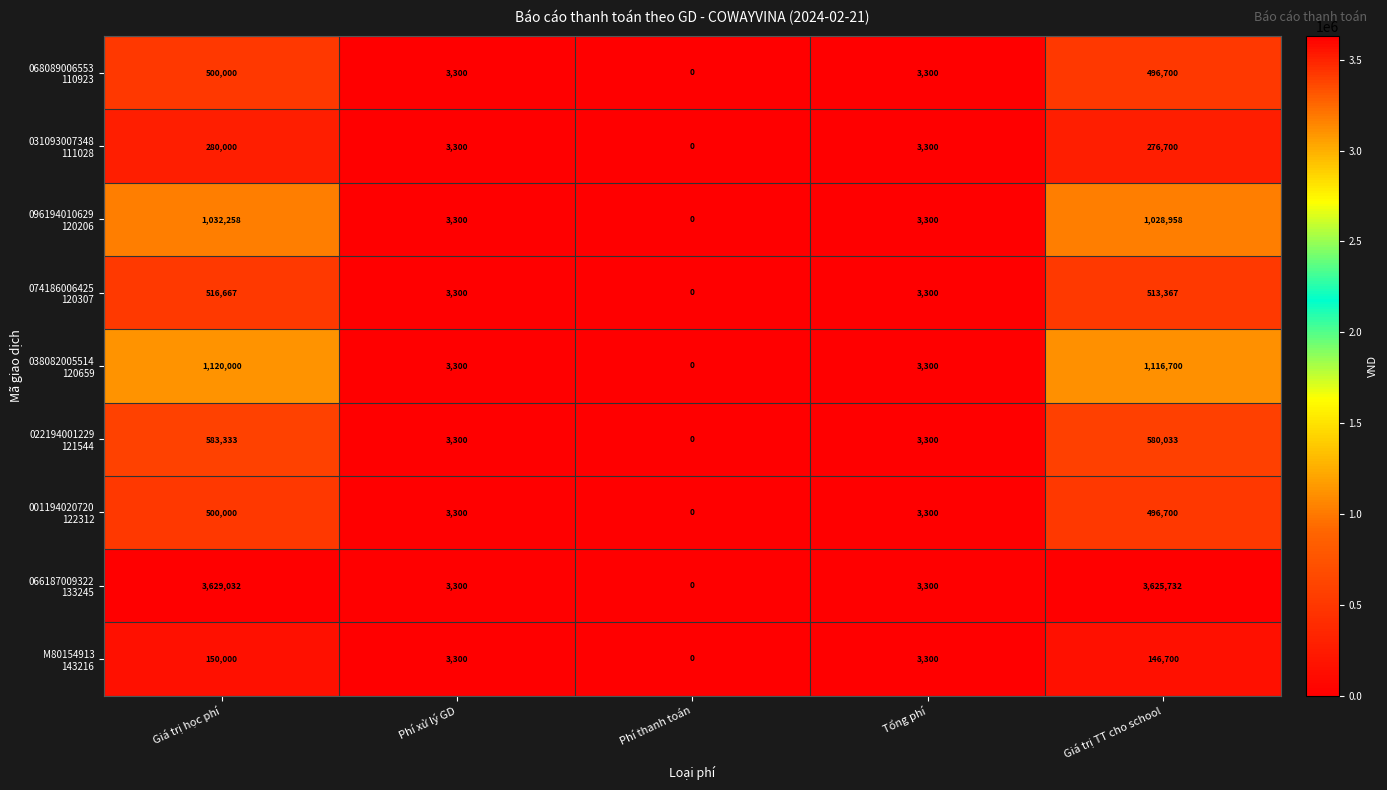

Which label corresponds to the smallest value in the chart?

Phí thanh toán